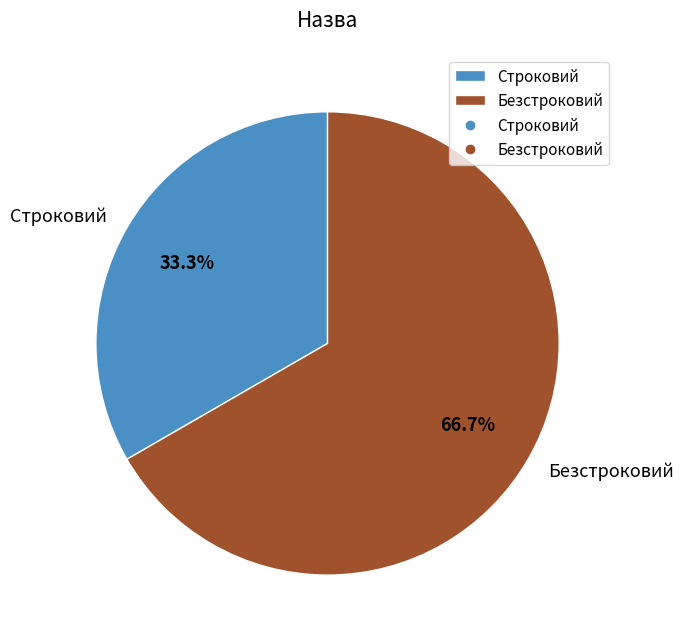

True or false: Безстроковий accounts for 67% of the total.

True